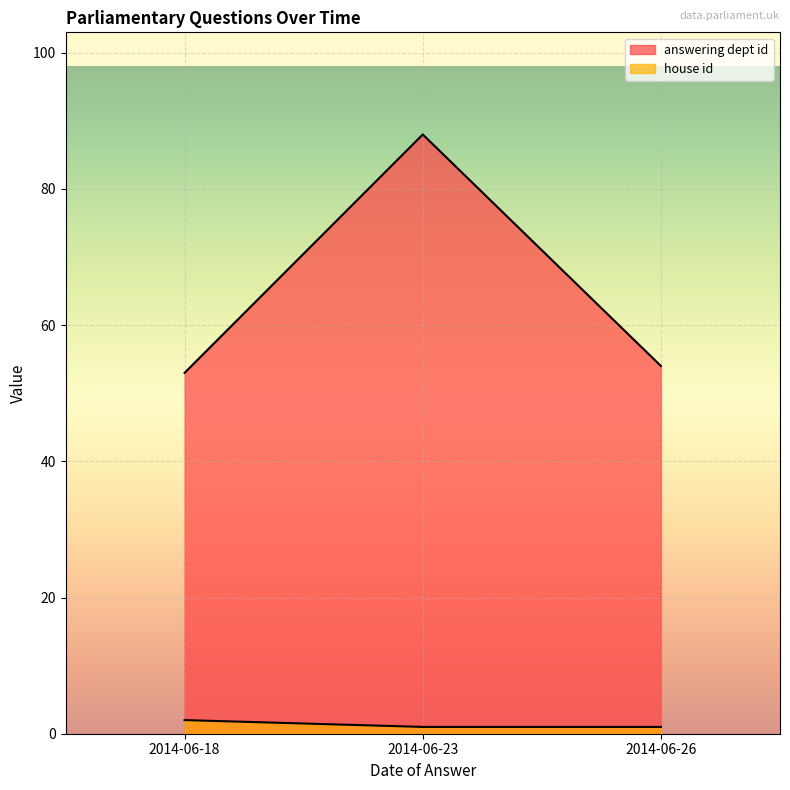

What is the value of the 1st point from the left?

53